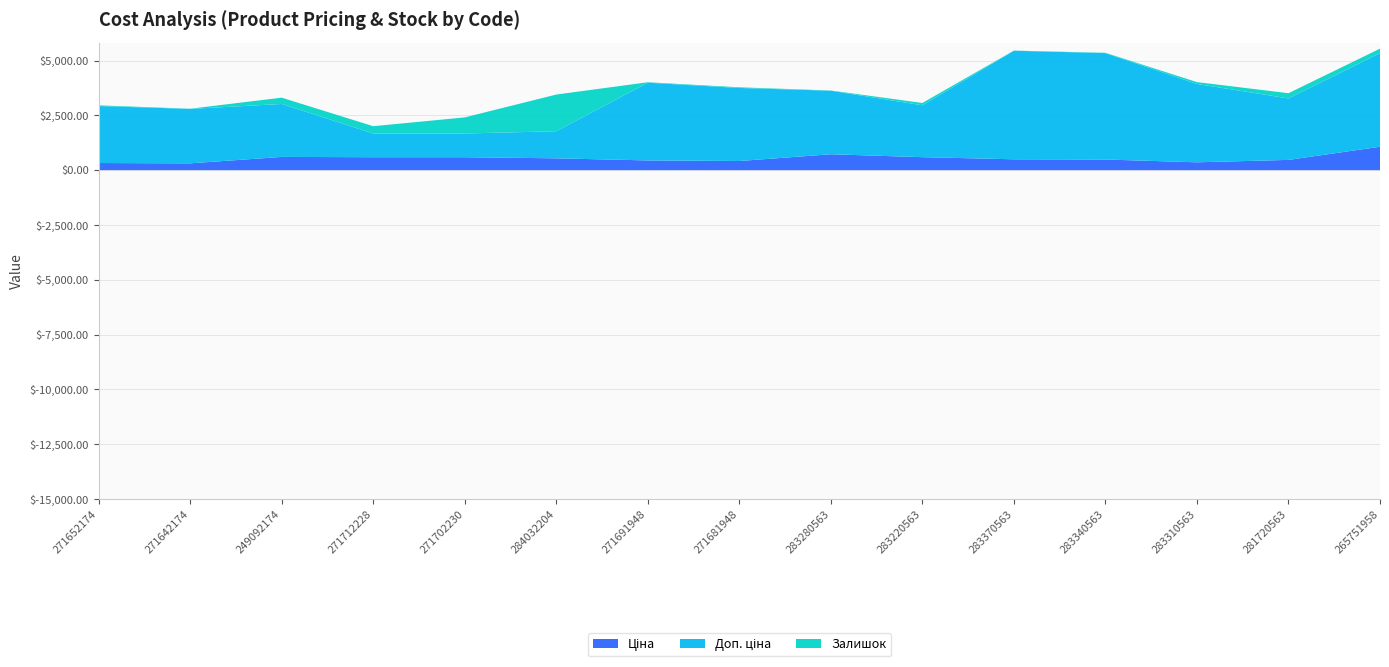

Reading left to right, extract all data points from this chart.

Ціна: 271652174=324.8	271642174=310.3	249092174=603.7	271712228=589.9	271702230=589.9	284032204=539.0	271691948=443.1	271681948=416.6	283280563=724.5	283220563=591.6	283370563=495.0	283340563=485.4	283310563=357.4	281720563=467.3	265751958=1067.3
Доп. ціна: 271652174=2598.3	271642174=2482.4	249092174=2414.8	271712228=1081.7	271702230=1081.7	284032204=1235.4	271691948=3545.0	271681948=3332.5	283280563=2897.8	283220563=2366.5	283370563=4950.4	283340563=4853.8	283310563=3573.9	281720563=2803.6	265751958=4269.4
Залишок: 271652174=33.0	271642174=9.0	249092174=288.0	271712228=333.0	271702230=735.0	284032204=1674.0	271691948=22.0	271681948=30.0	283280563=11.0	283220563=106.0	283370563=9.0	283340563=14.0	283310563=85.0	281720563=239.0	265751958=205.0